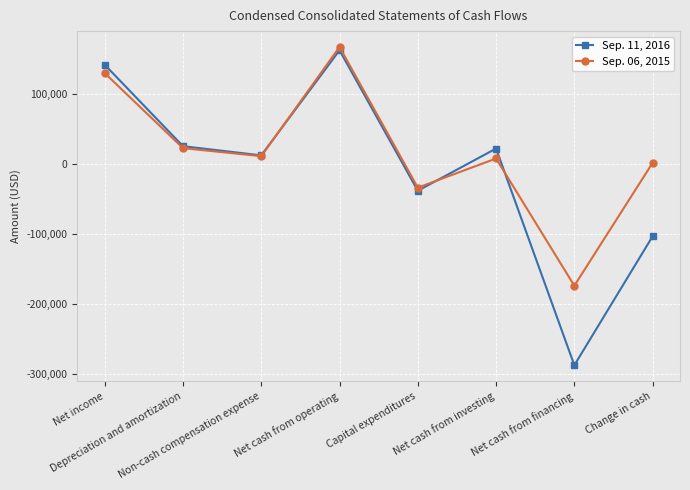

Is this an area chart (filled region under the line)?

No